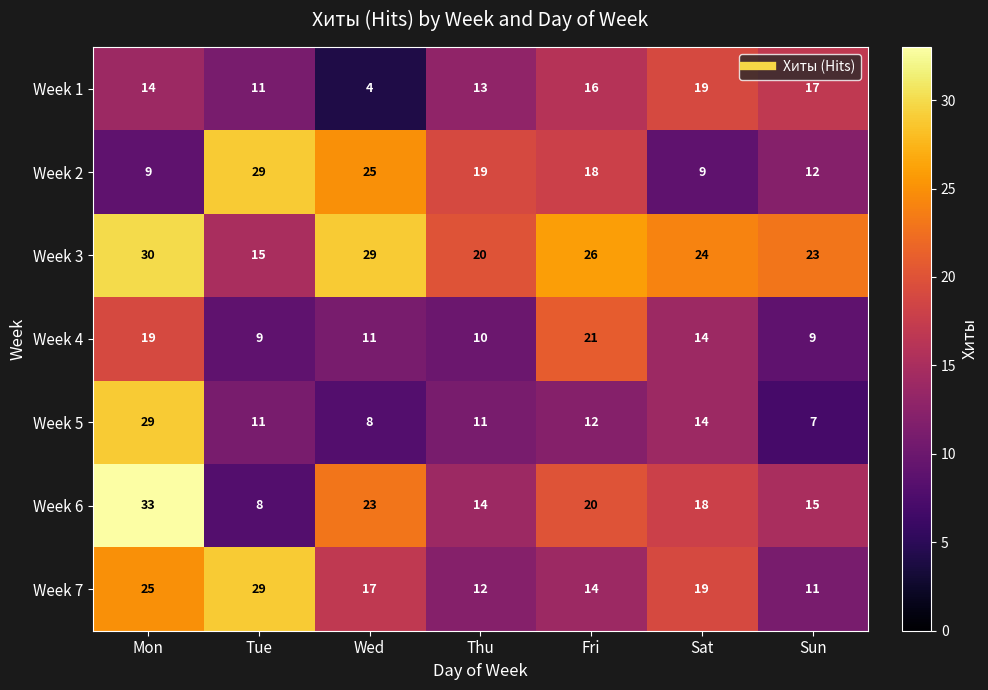

True or false: Week 5 has a value of 3 at Wed.

False